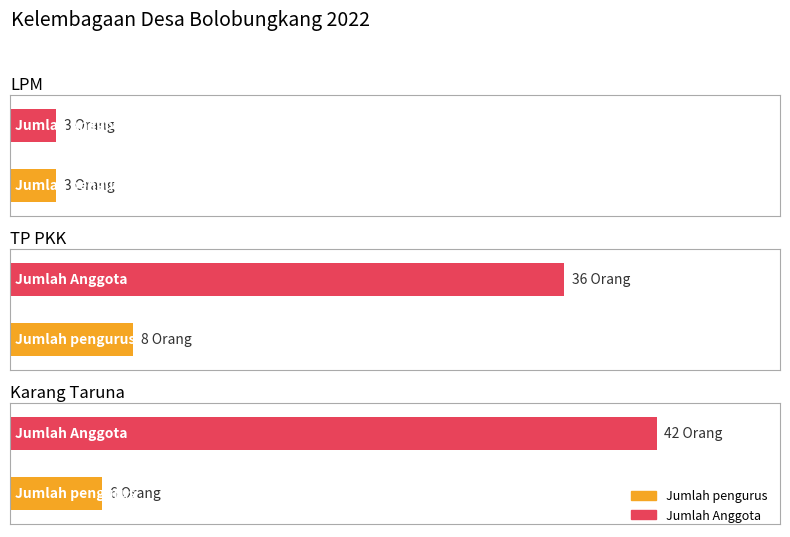

True or false: Jumlah Anggota has a value of 36 at TP PKK.

True